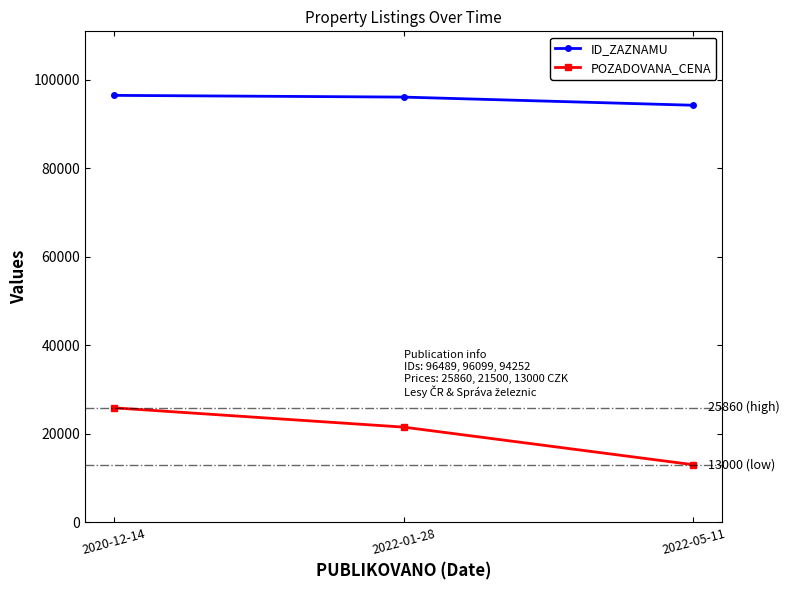

What is the difference between the maximum and second lowest values in the POZADOVANA_CENA series?

4360